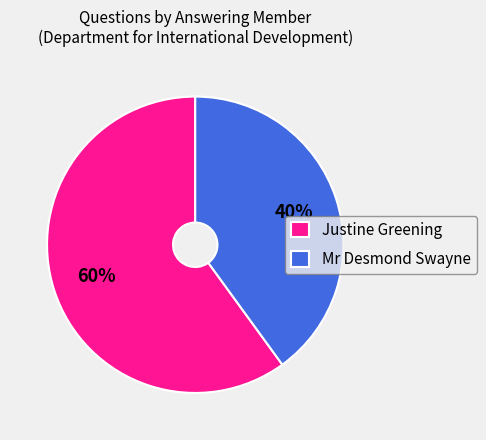

How many segments does this pie chart have?

2